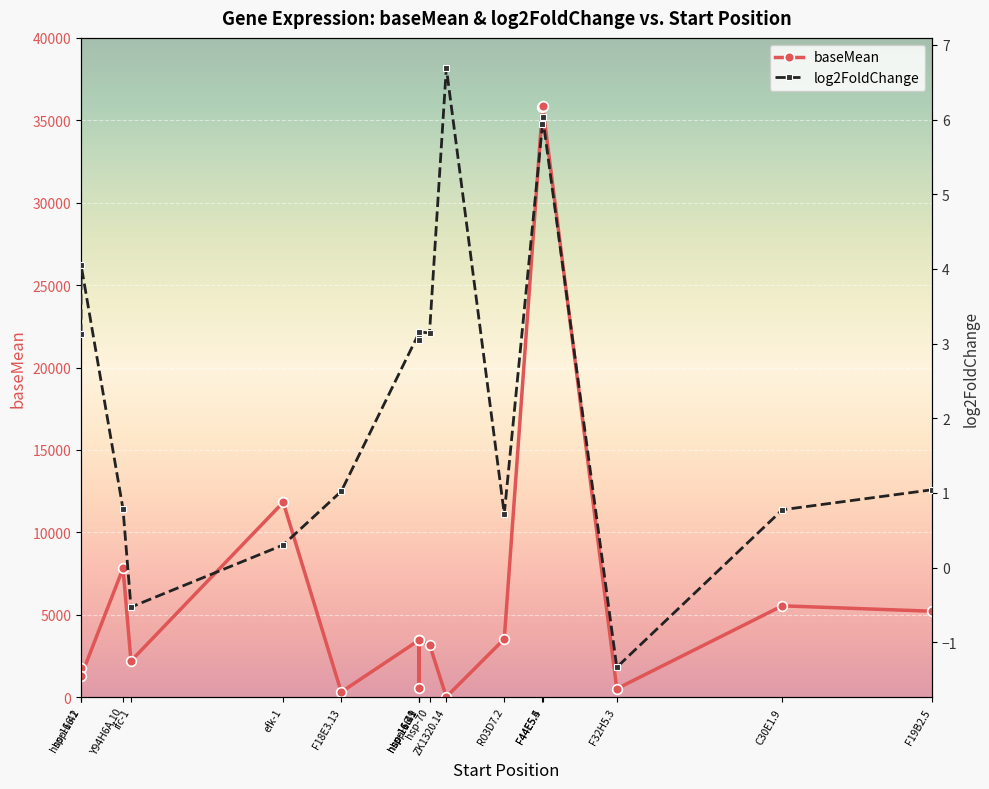

List the series in order of their overall mean, highest first.

baseMean, log2FoldChange